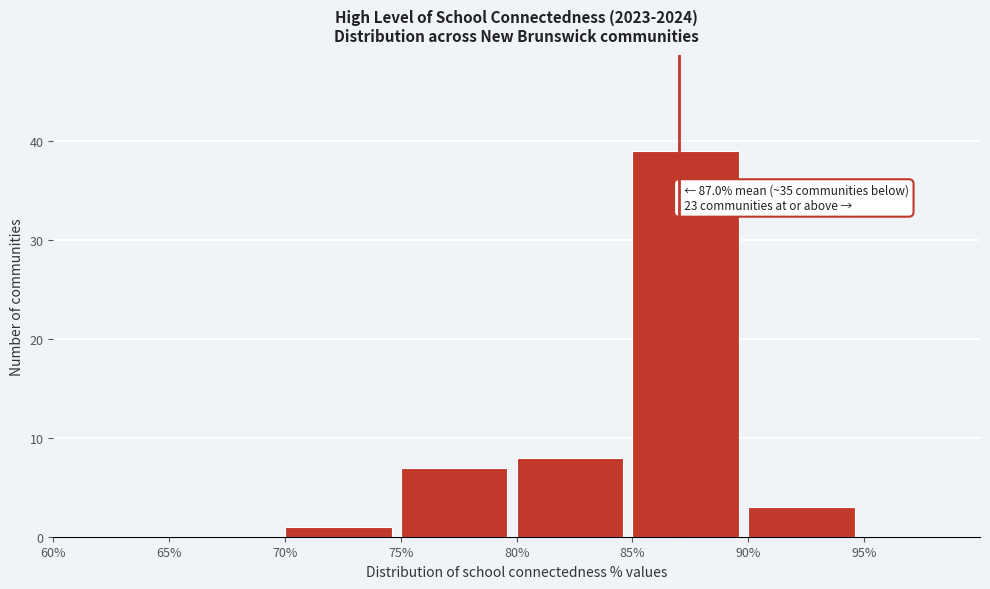

Which range on the x-axis has the tallest bar?

85 to 90